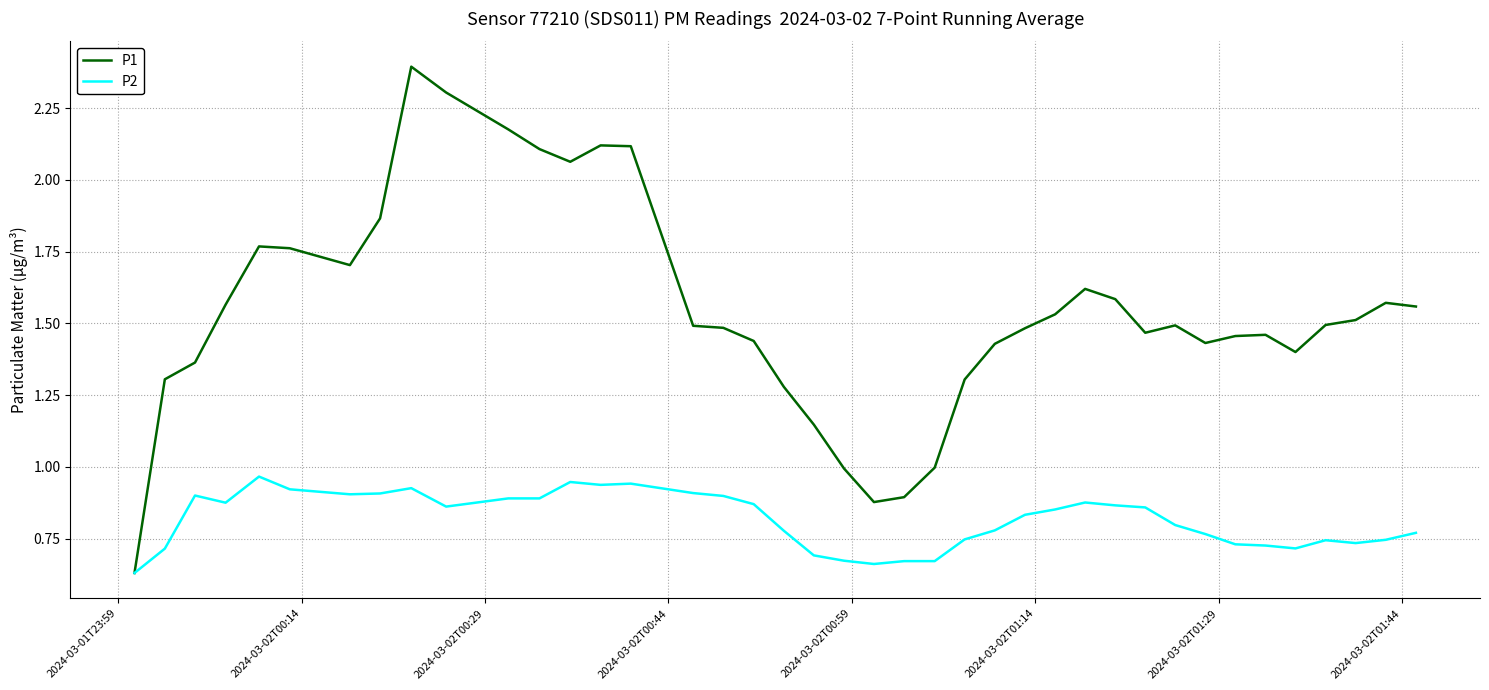

Which series has the largest range (max minus min)?

P1